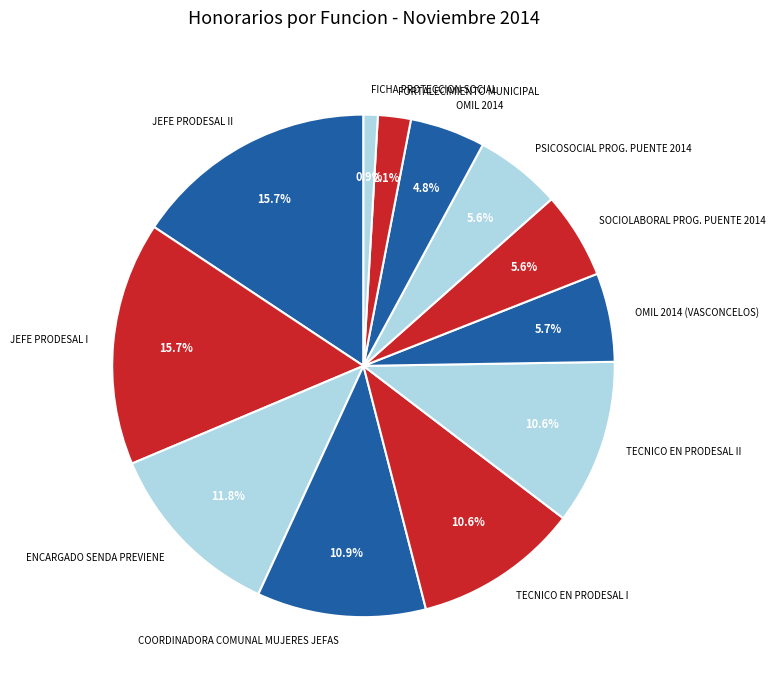

Is TECNICO EN PRODESAL II the majority of the pie?

No